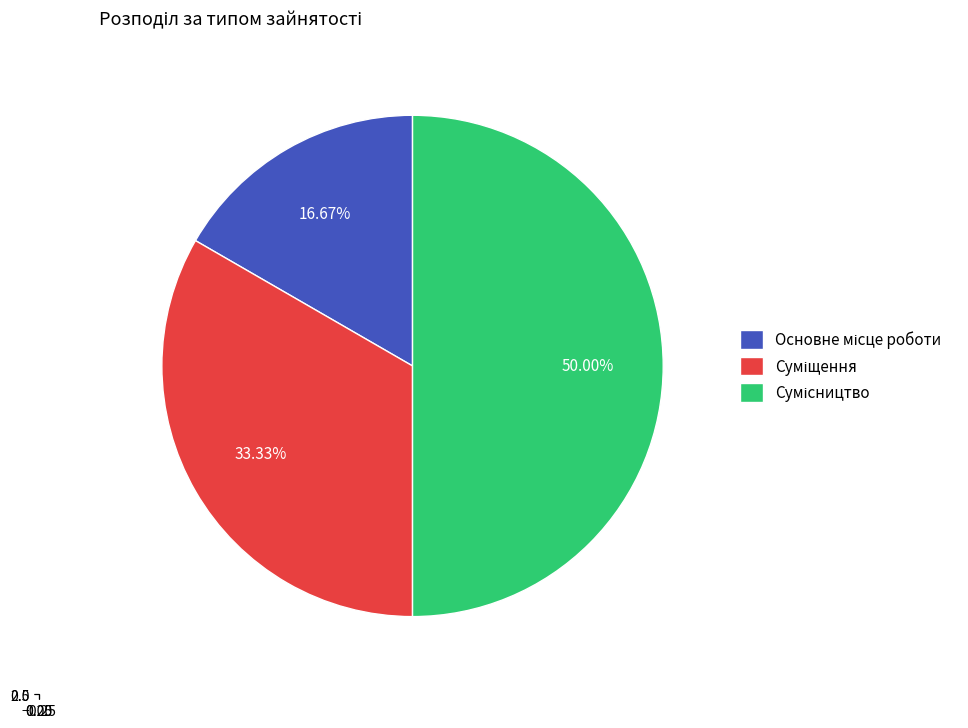

Does Основне місце роботи account for over 50% of the chart?

No